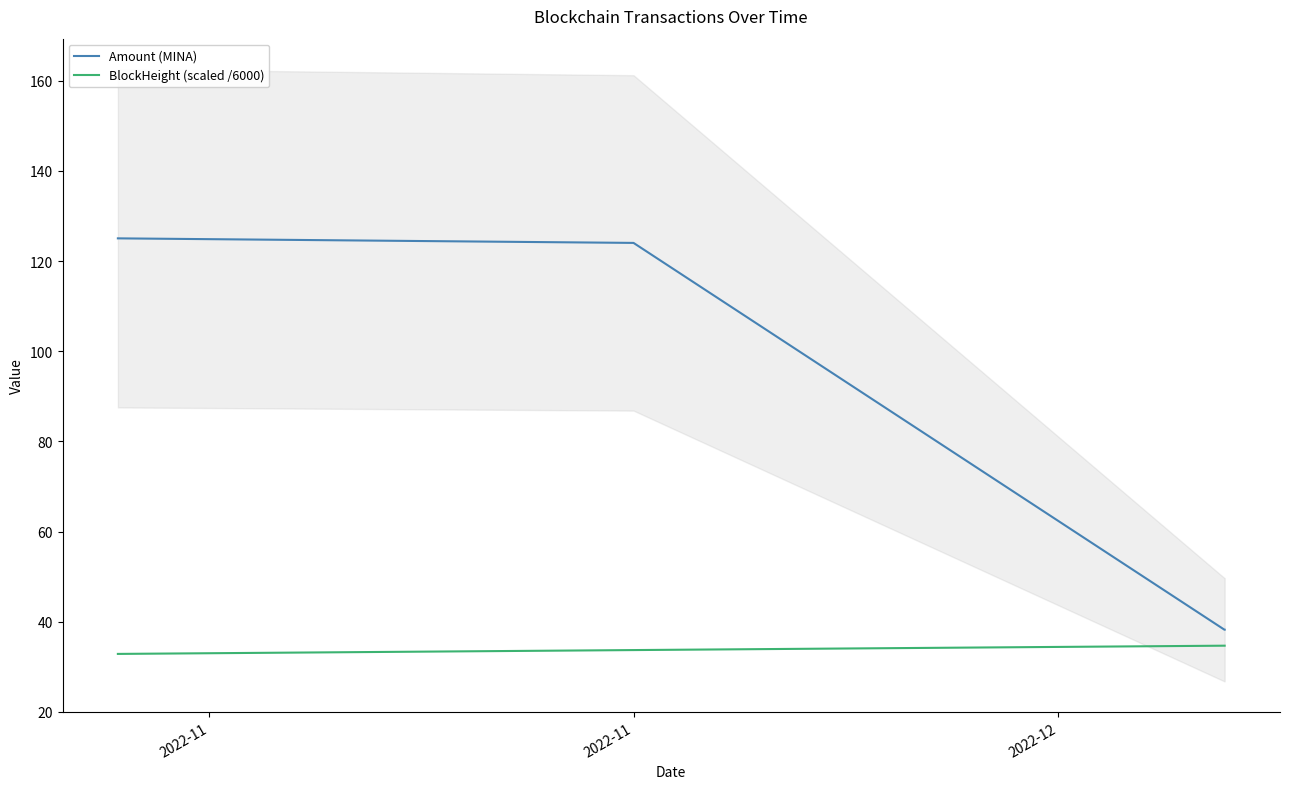

How many lines are shown in the chart?

2